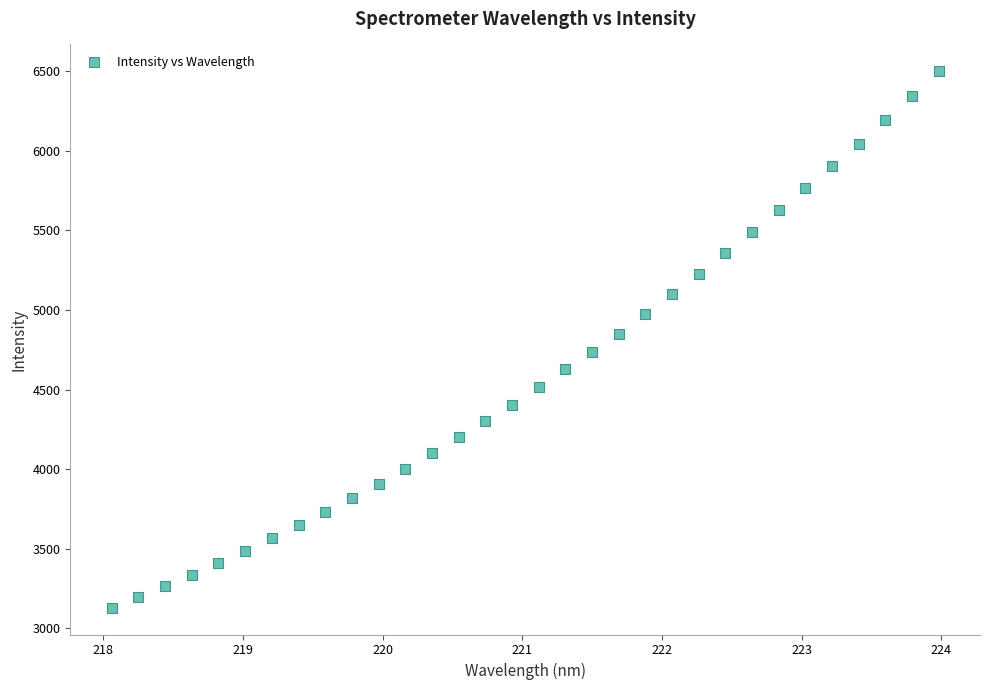

What is the range of X values (max minus min)?

5.9